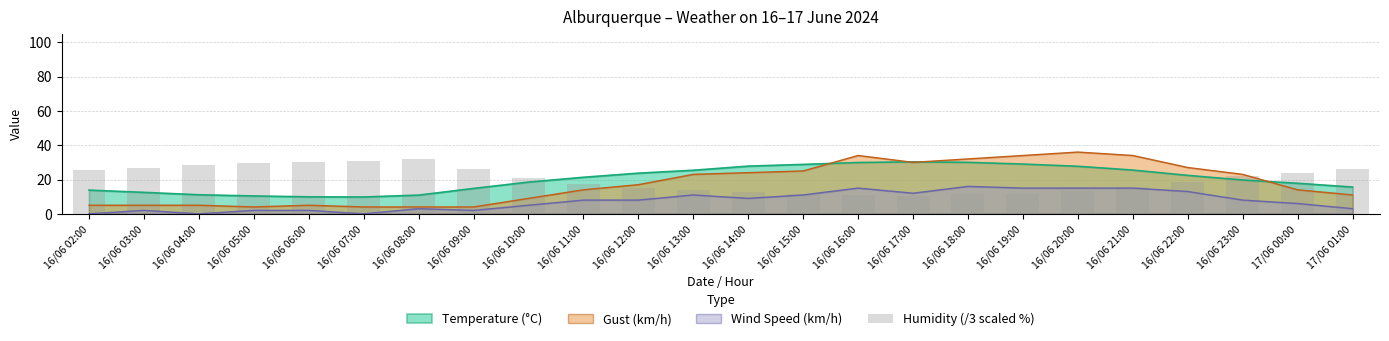

What is the average value?

20.2